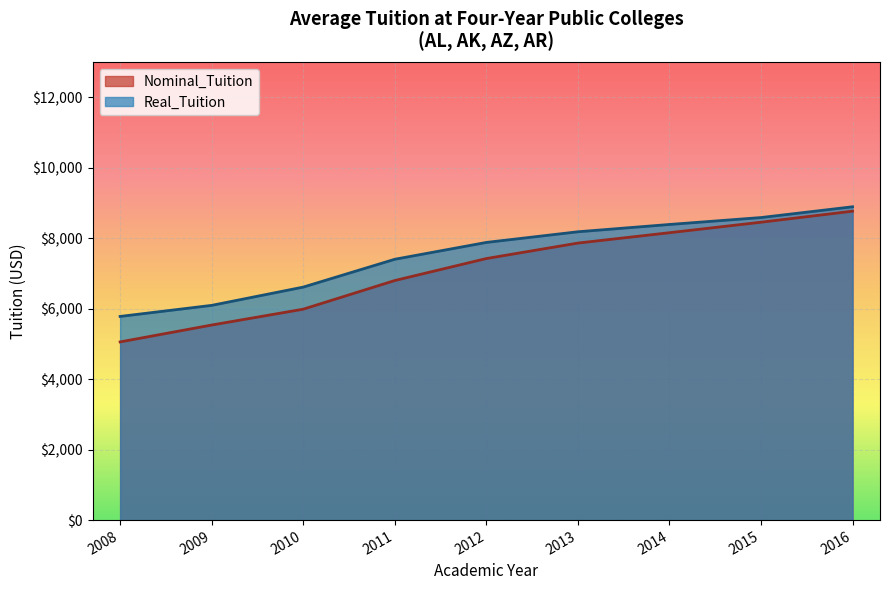

What is the highest value of the Real_Tuition series?

8892.2